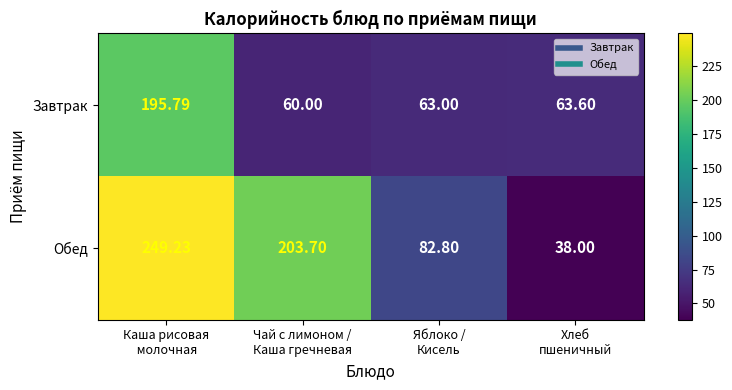

Rank the series by their average value, from lowest to highest.

Завтрак, Обед